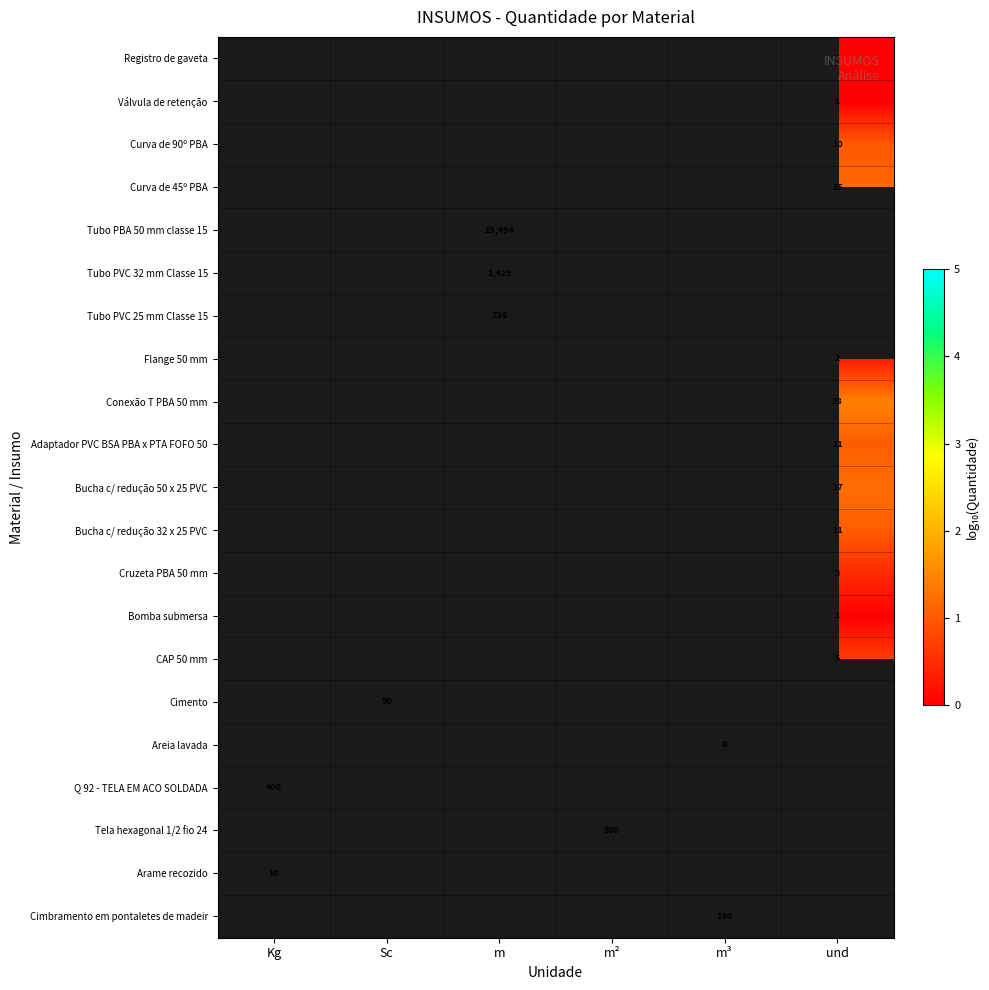

The Cimento series shows 3.1 at Sc. True or false?

False